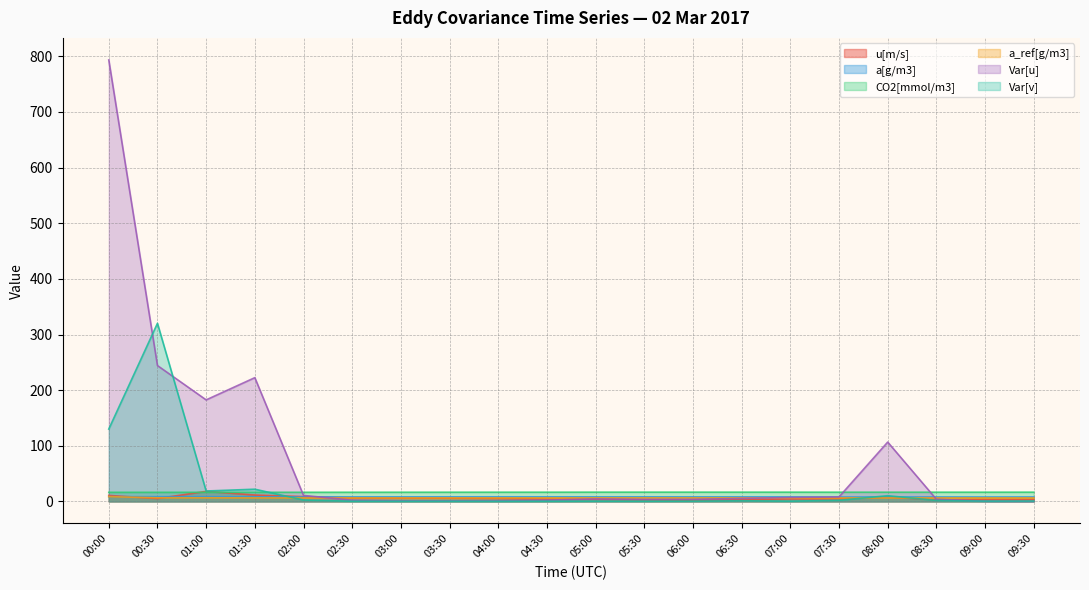

What is the sum of the Var[u] values at 05:30 and 01:30?

226.0